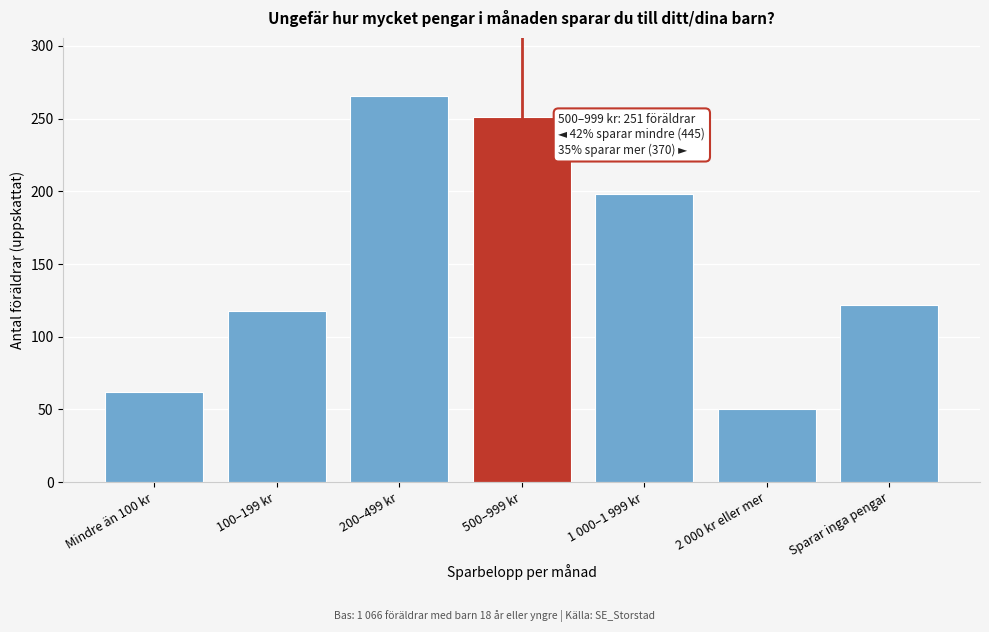

Reading left to right, transcribe all the data shown in this chart.

61.7	117.5	265.7	251.3	197.9	50.1	121.8